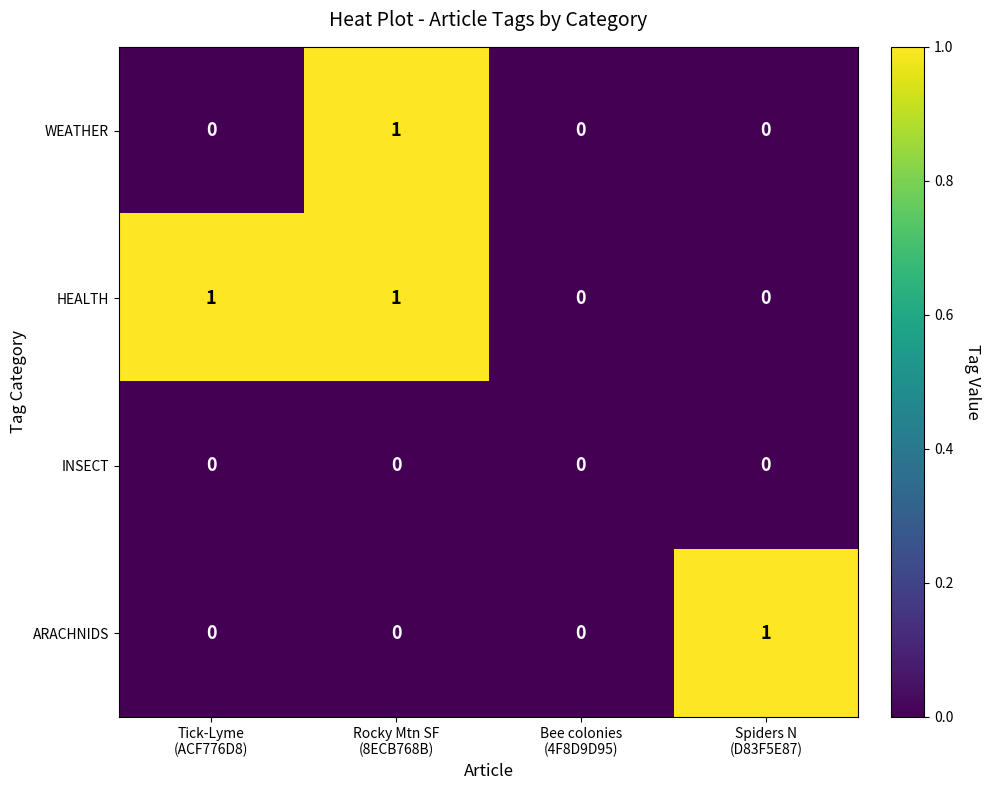

Reading right to left, extract all data points from this chart.

WEATHER: 0	0	1	0
HEALTH: 0	0	1	1
INSECT: 0	0	0	0
ARACHNIDS: 1	0	0	0